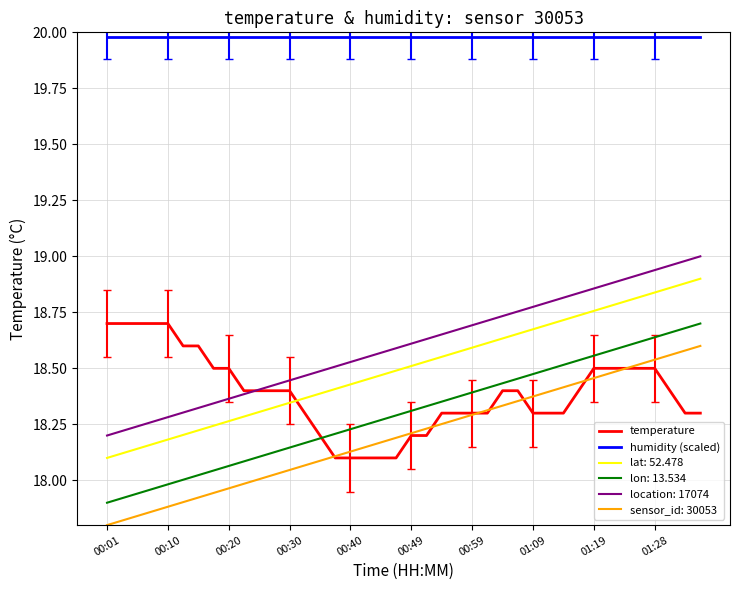

Does the chart display data point markers on the line(s)?

No